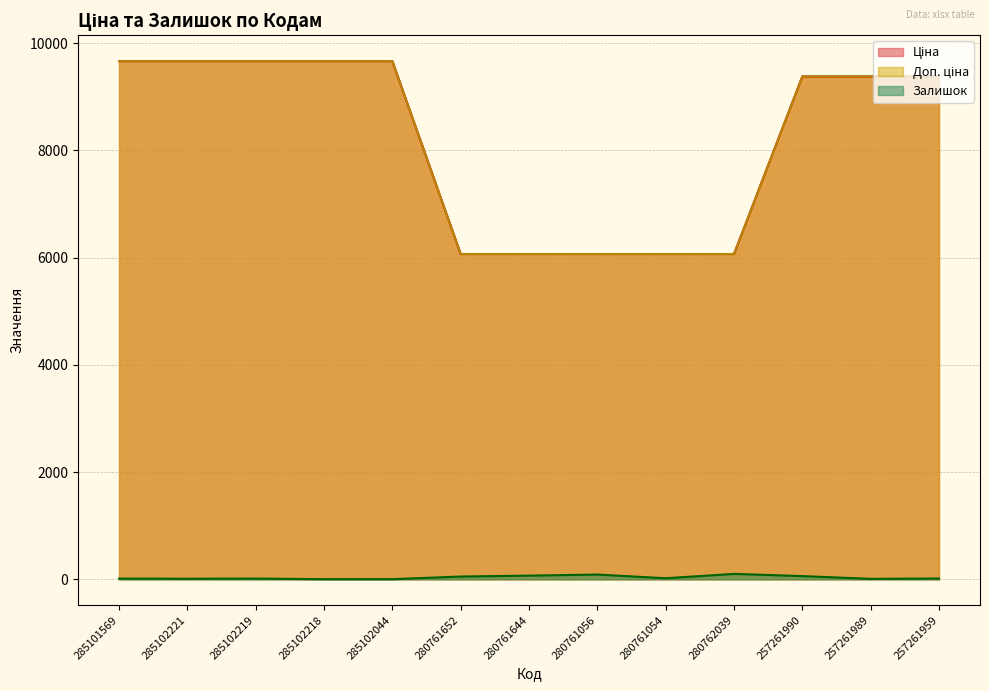

What is the value of the Ціна point at the 4th from the left?

9664.7